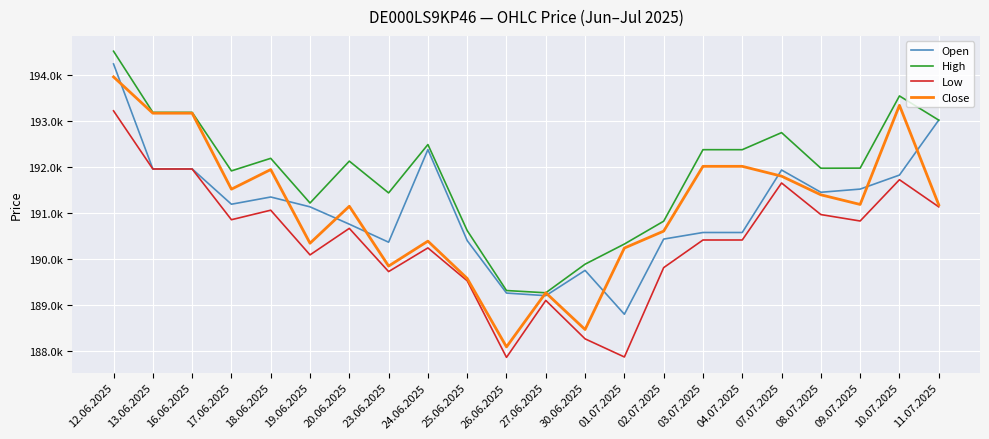

True or false: Close and Open cross at least once.

True